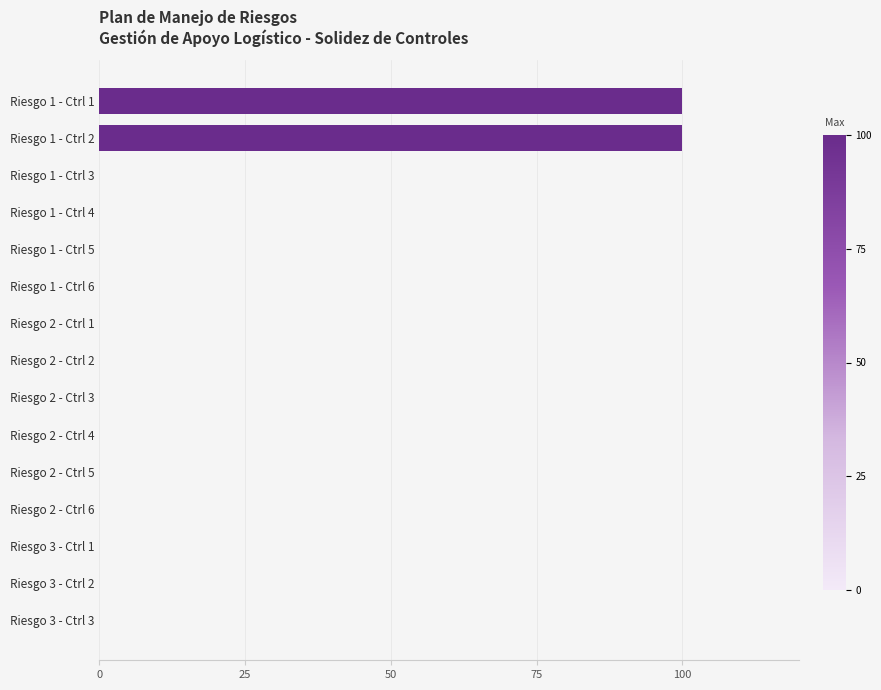

Are the bars grouped side by side (vs. stacked)?

No